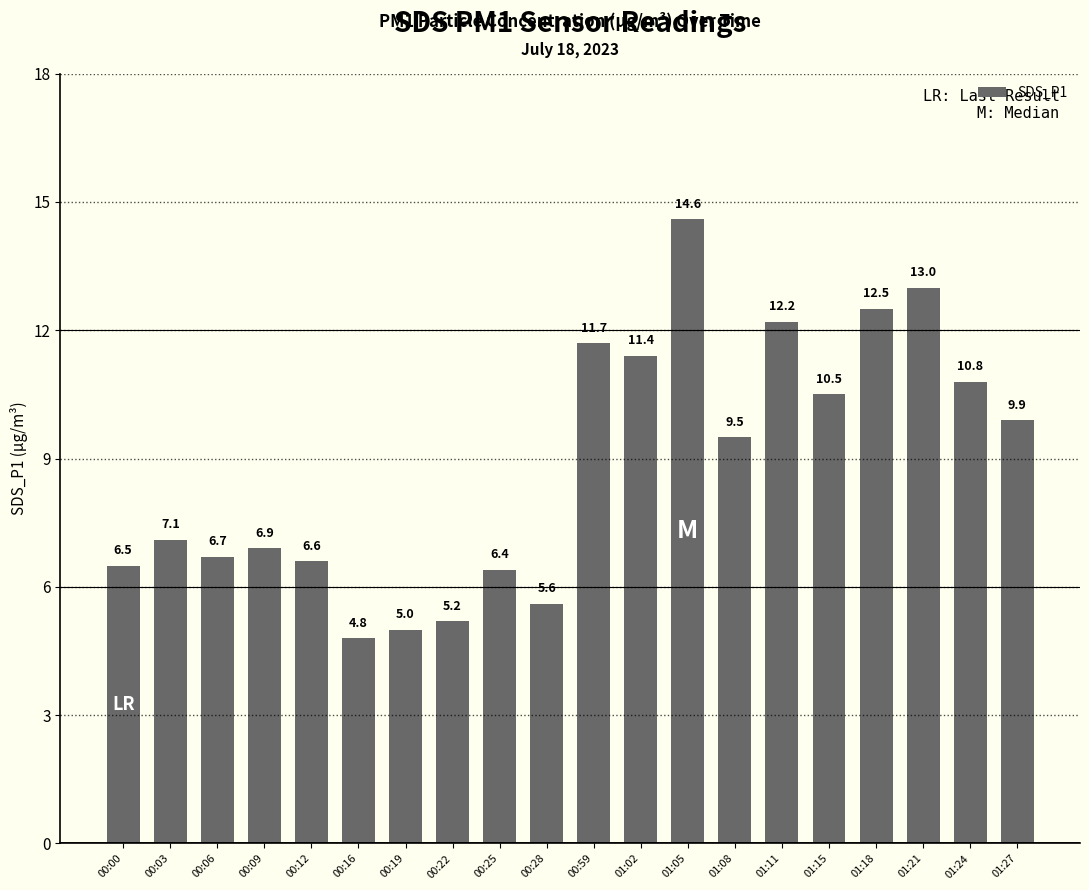

The chart shows a value of 8.5 at 01:18. True or false?

False